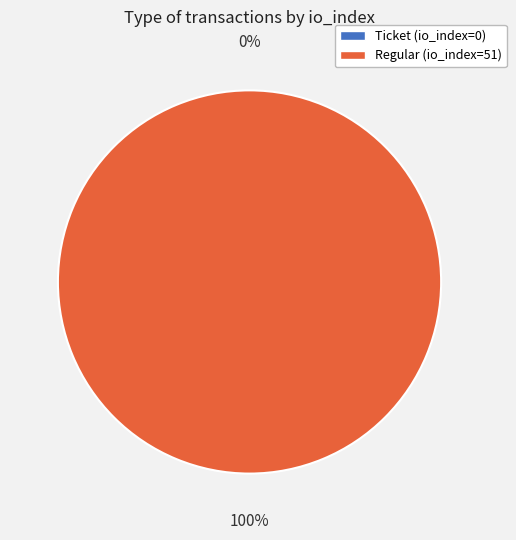

What is the smallest slice in the pie chart?

io_index=0 (Ticket)